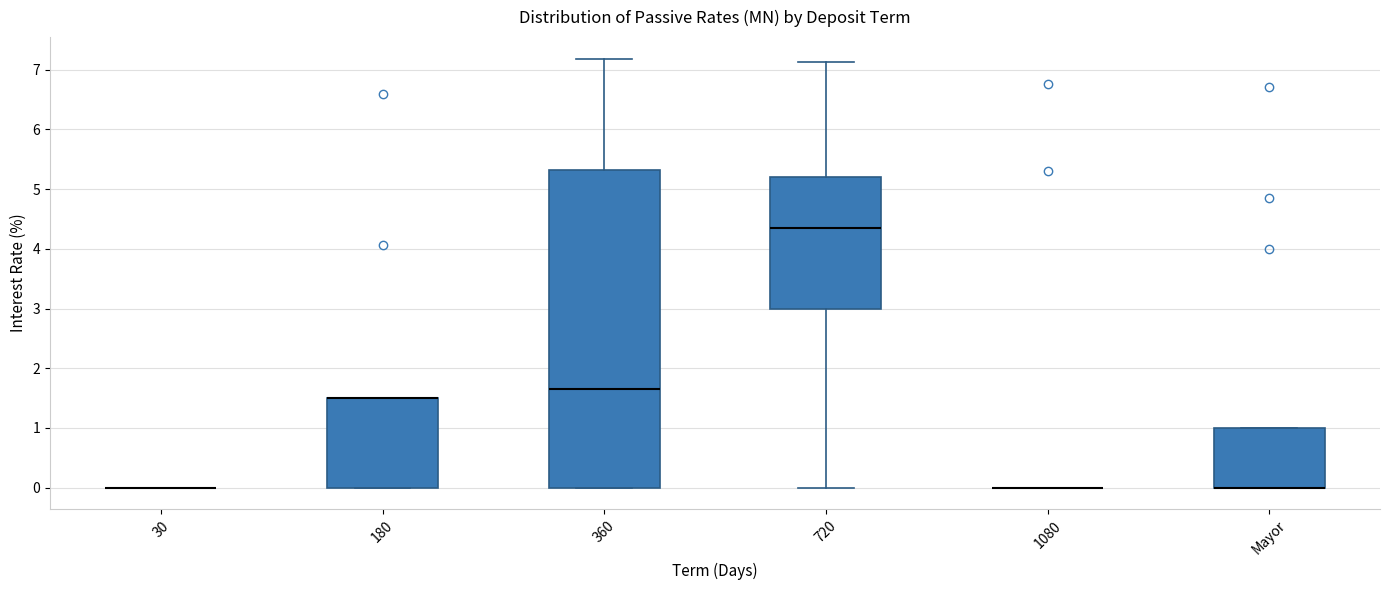

Comparing the boxes themselves (not the whiskers), which one is the tallest?

360